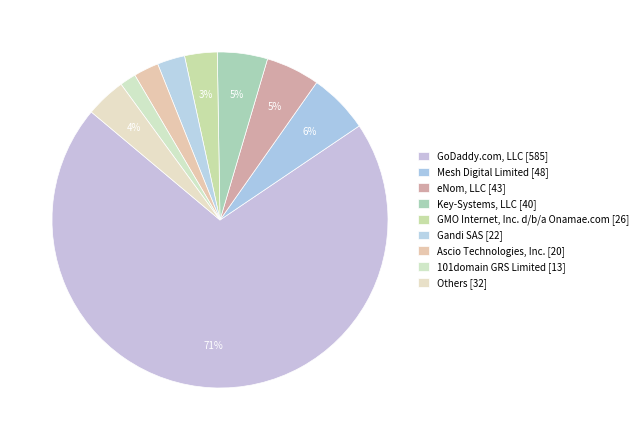

Count the number of slices in the pie.

9